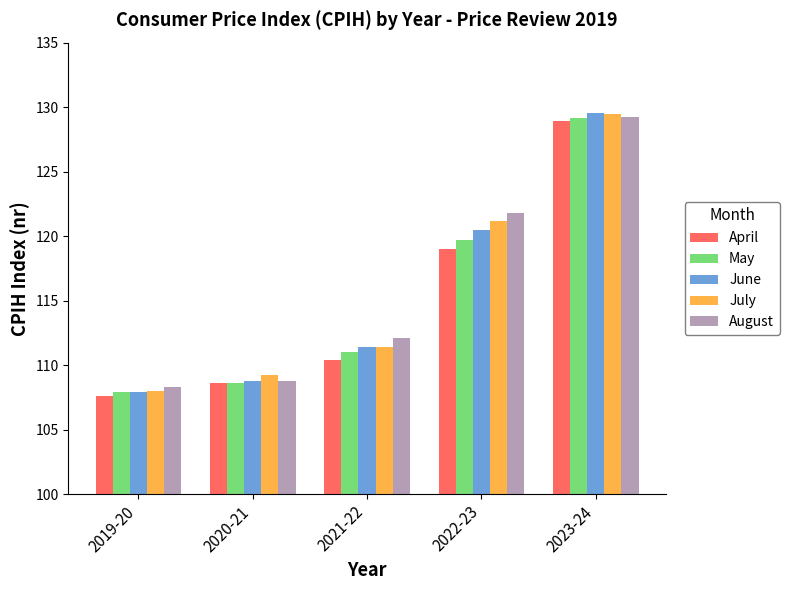

What position from the right is 2020-21?

4